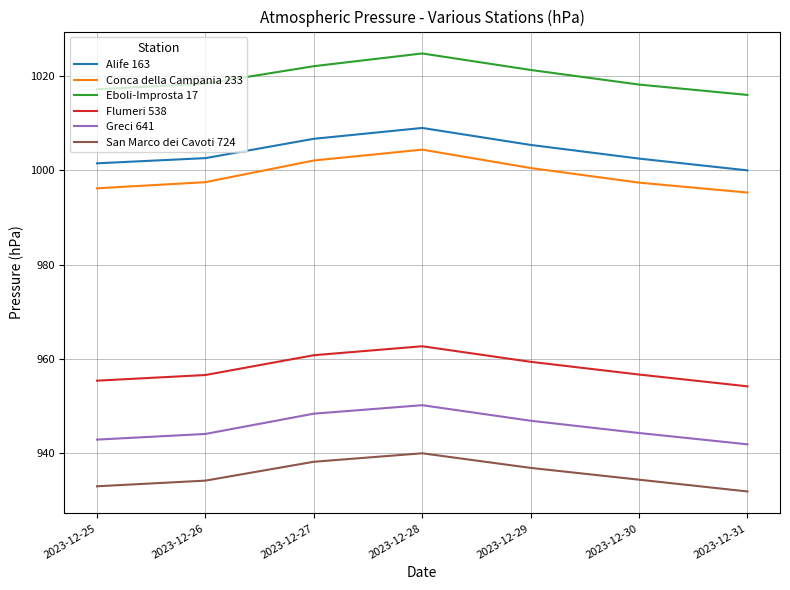

What is the difference between the second highest and second lowest values in the Alife 163 series?

5.2